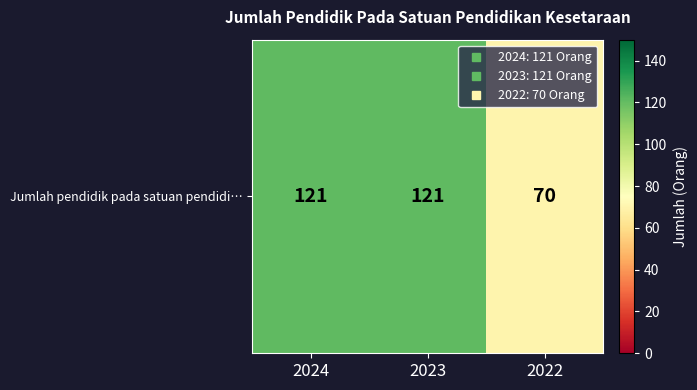

Which category has the highest value across all series?

2024